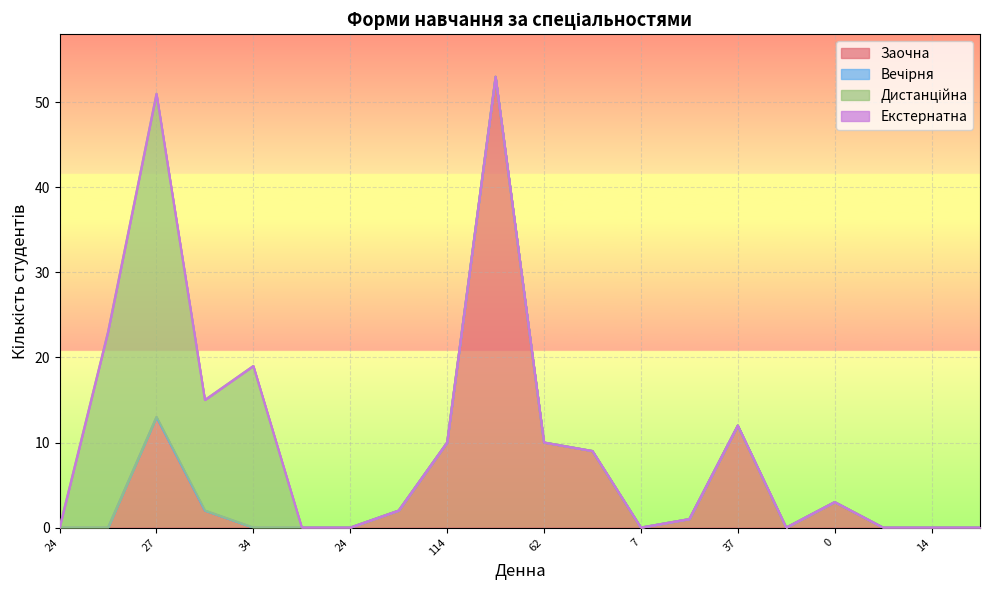

At which label is Заочна closest to 26?

27